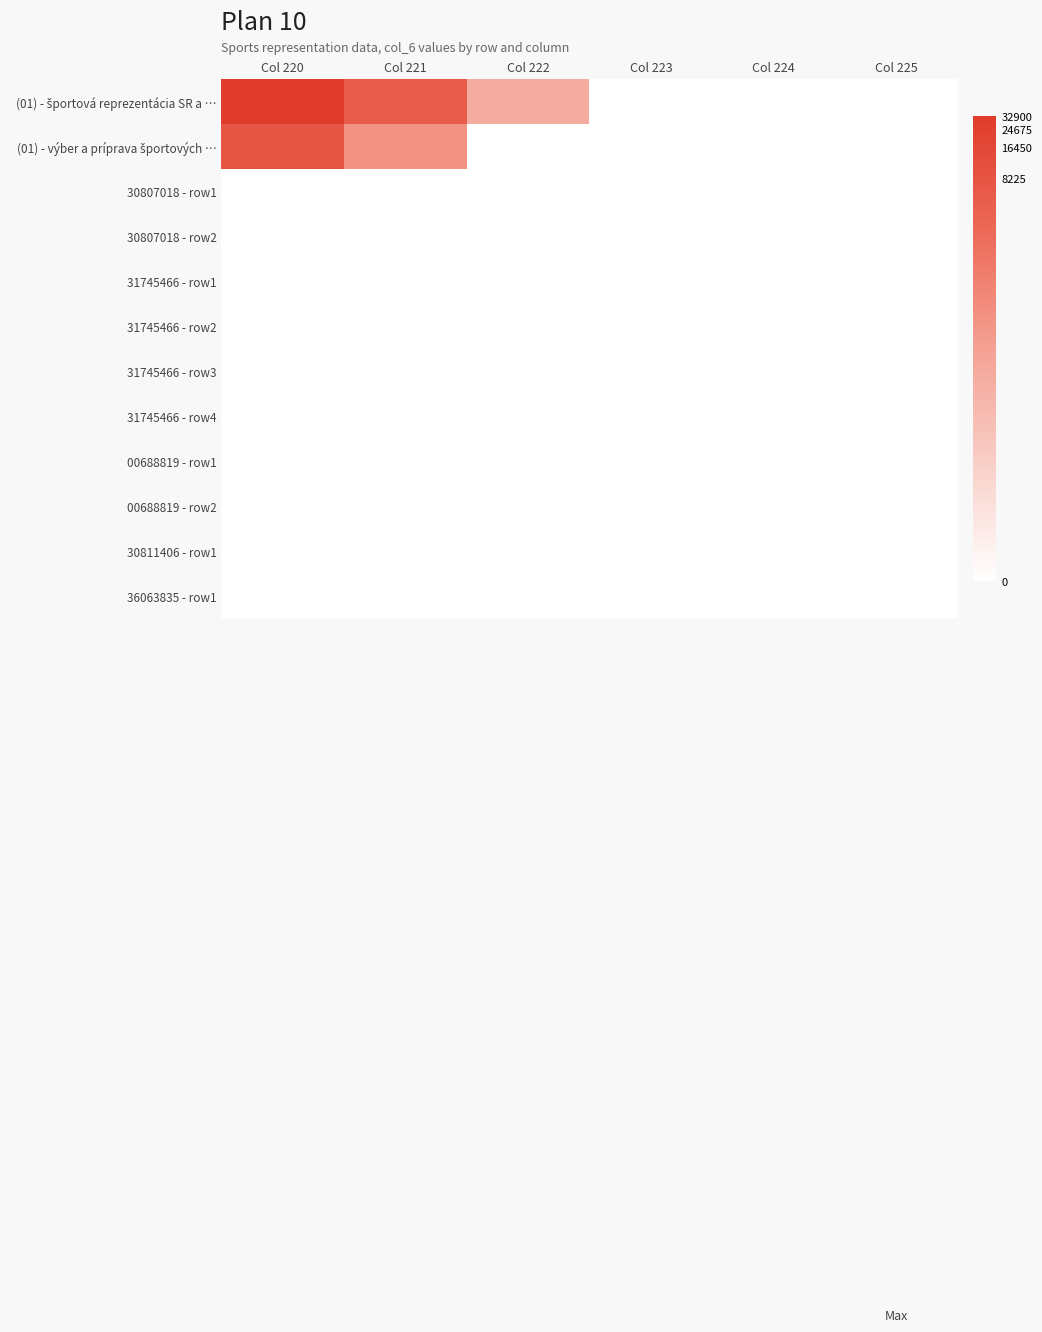

What is the spread (max minus min) of values at Col 220?

10.4